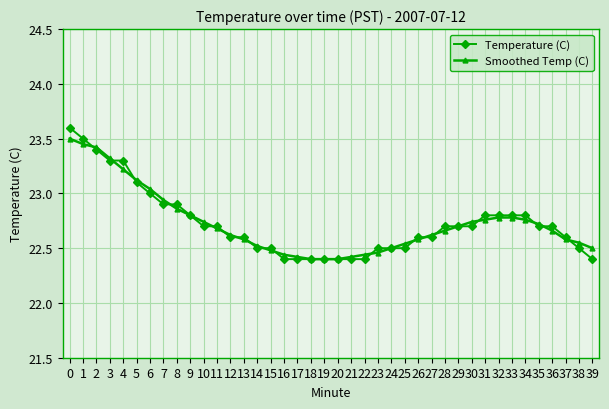

Between 1 and 27, which series saw the biggest shift?

Temperature (C)